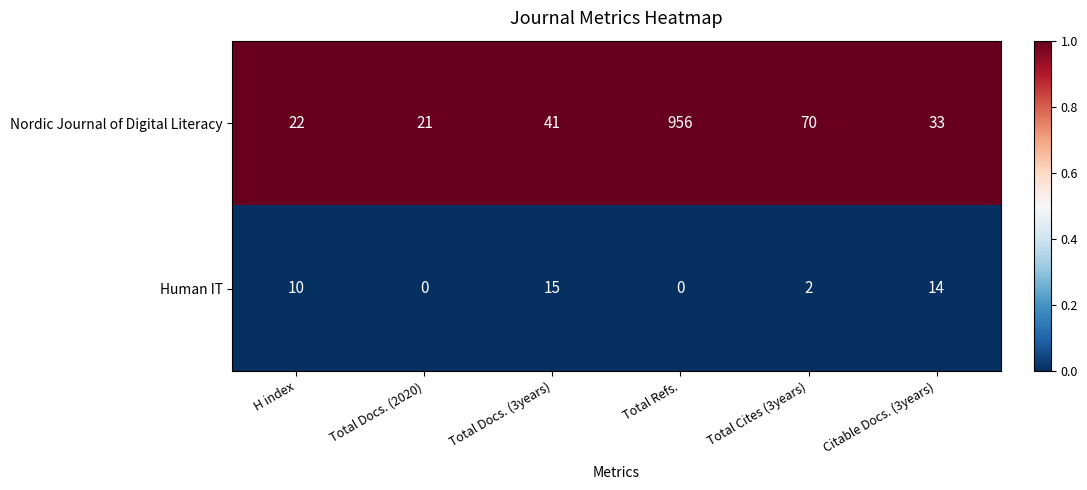

Which label corresponds to the largest value in the chart?

Total Refs.